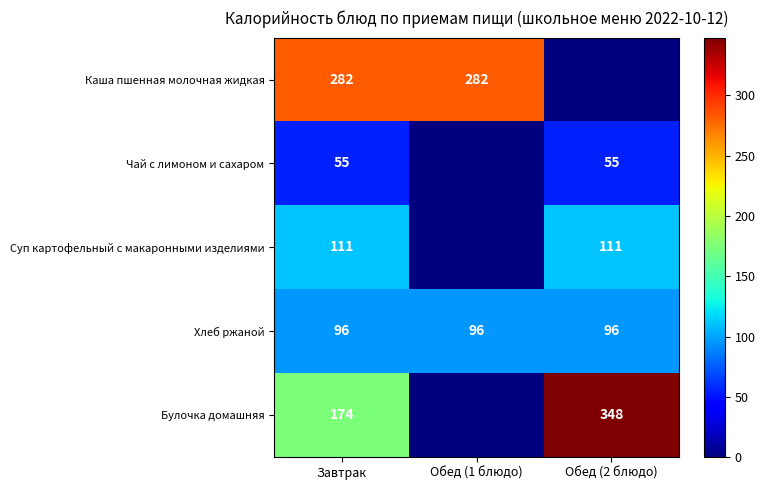

True or false: Суп картофельный с макаронными изделиями has a value of 54 at Обед (2 блюдо).

False